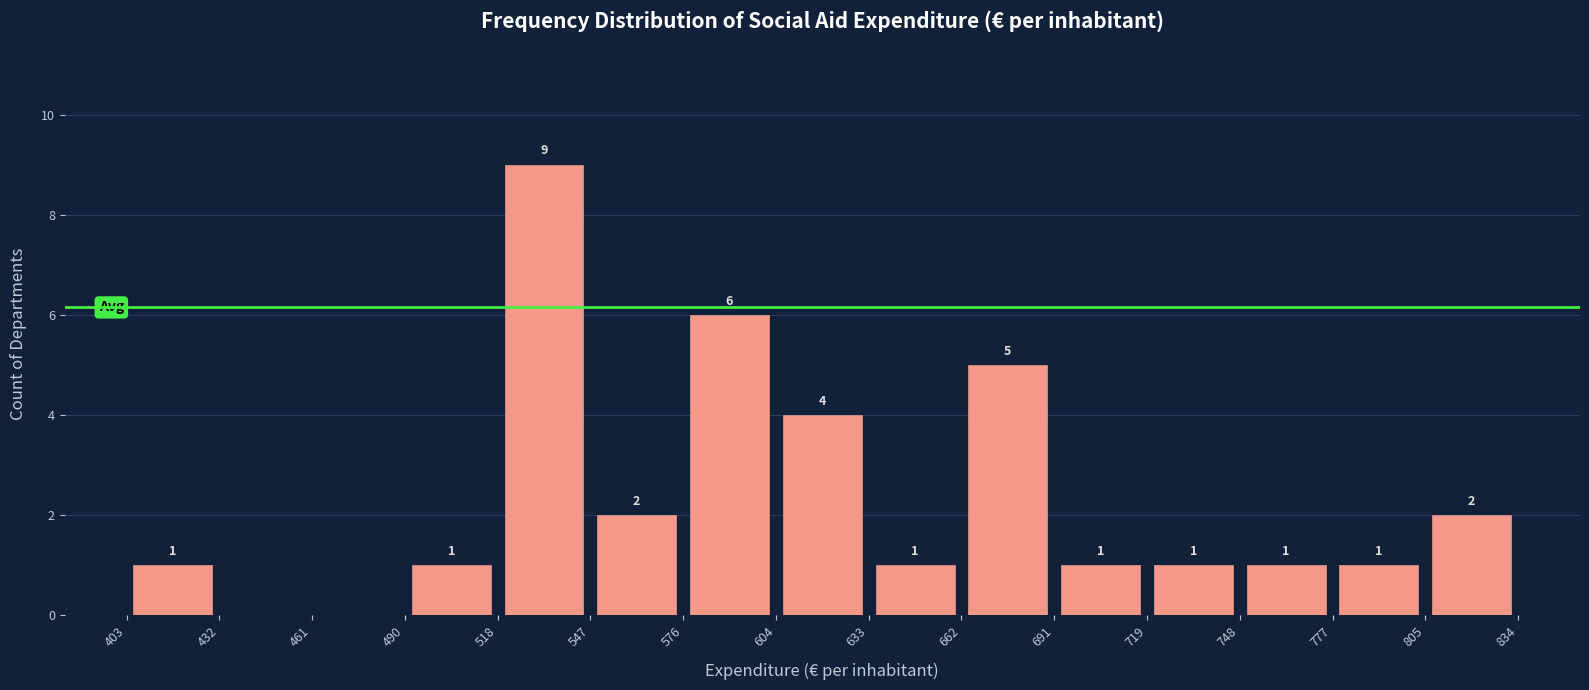

Which range on the x-axis has the tallest bar?

518 to 547